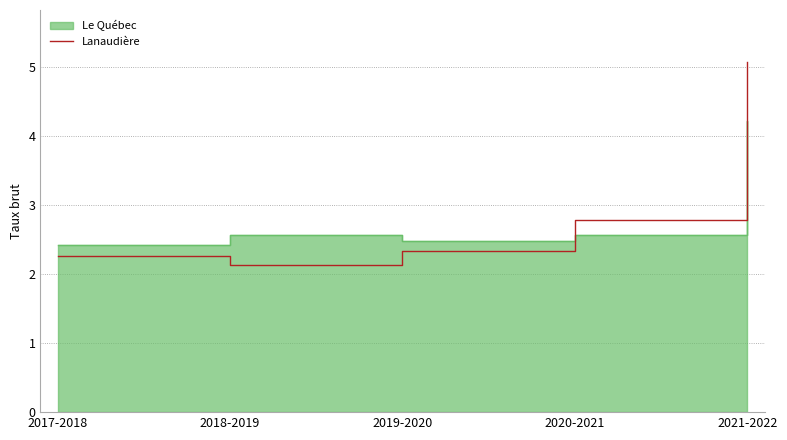

Is it true that Lanaudière equals 0.6 at 2019-2020?

False